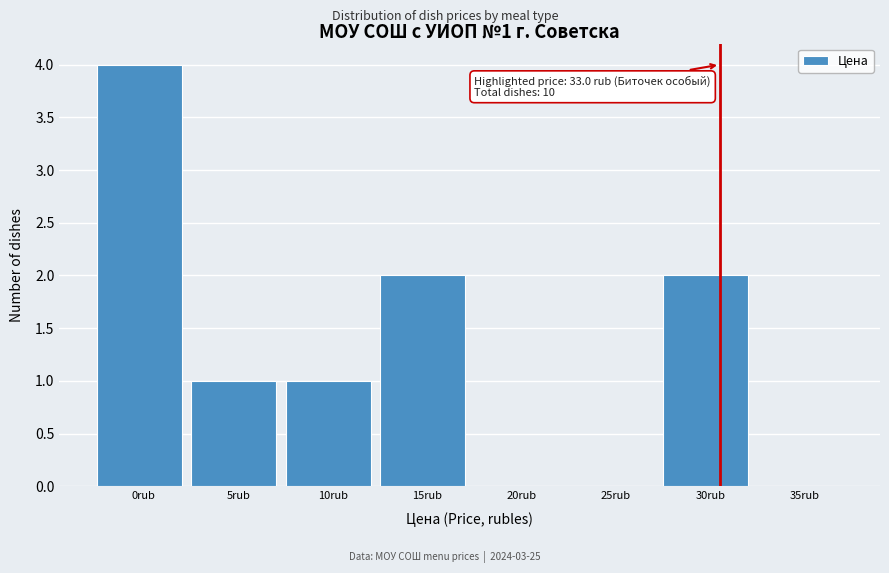

Reading right to left, list all the values displayed in this chart.

35rub=0	30rub=2	25rub=0	20rub=0	15rub=2	10rub=1	5rub=1	0rub=4